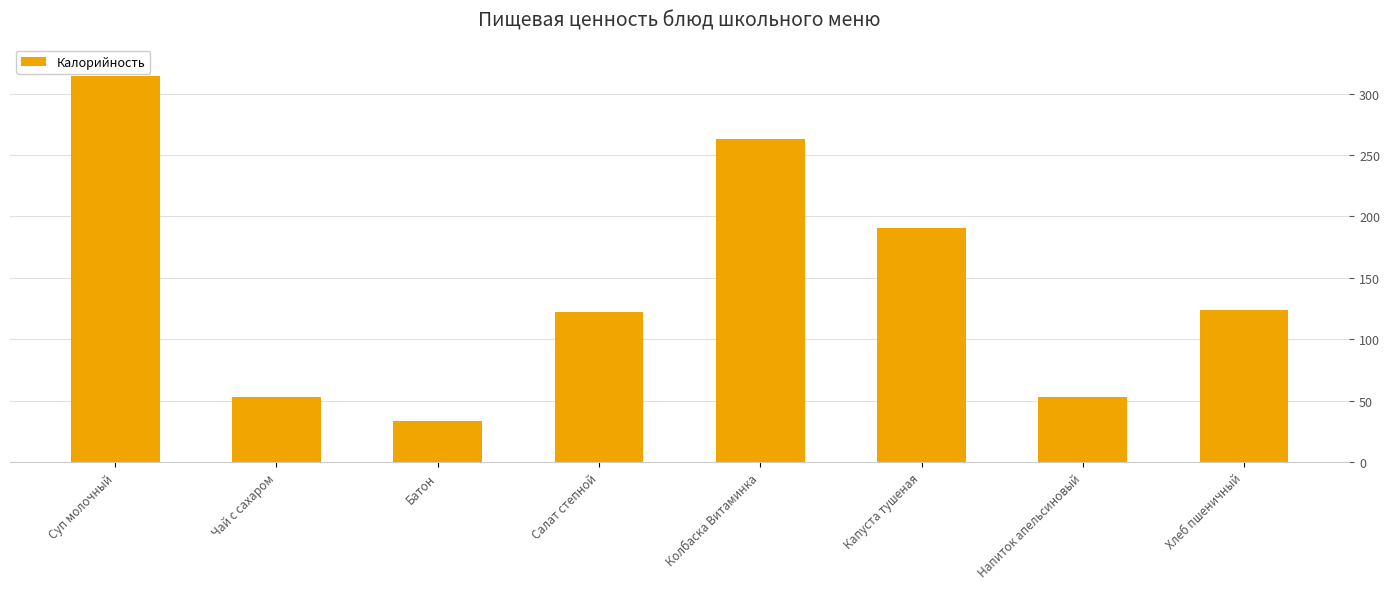

Which label corresponds to the smallest value in the chart?

Батон